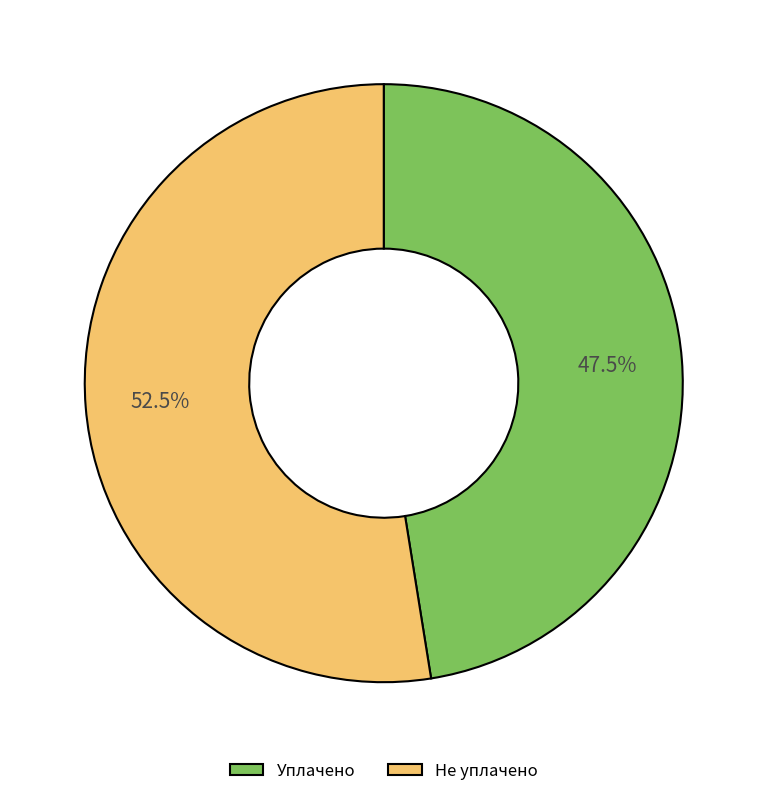

Rank the categories by value from highest to lowest.

Не уплачено, Уплачено